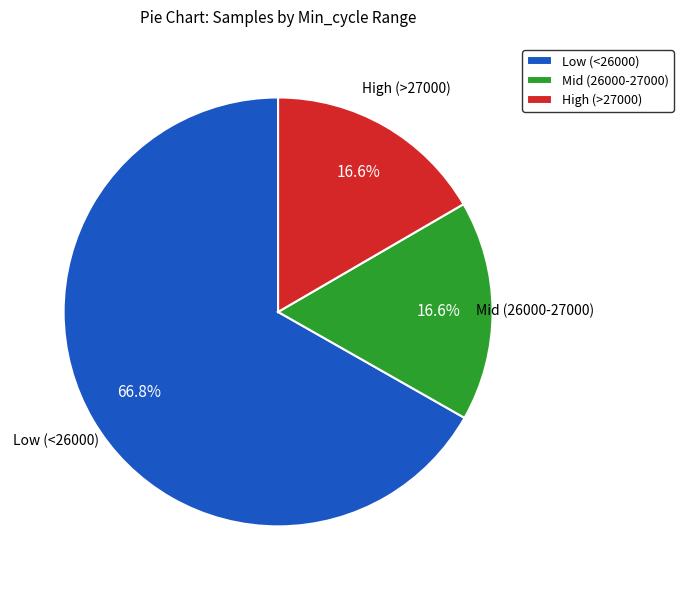

Which slice is the largest?

Low (<26000)